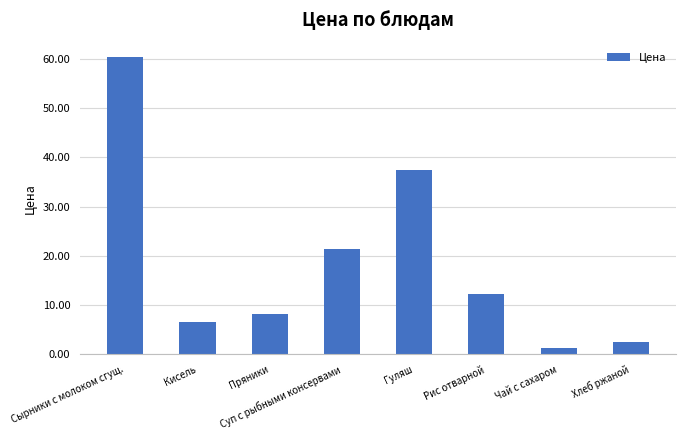

Where does the data first go above 12?

Сырники с молоком сгущ.